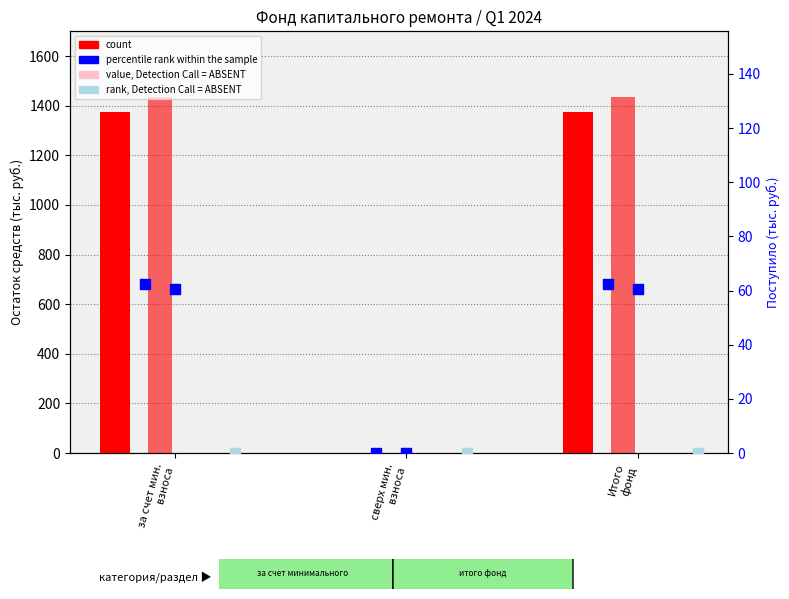

What is the total value across all series at за счет мин.
взноса?

2935.8